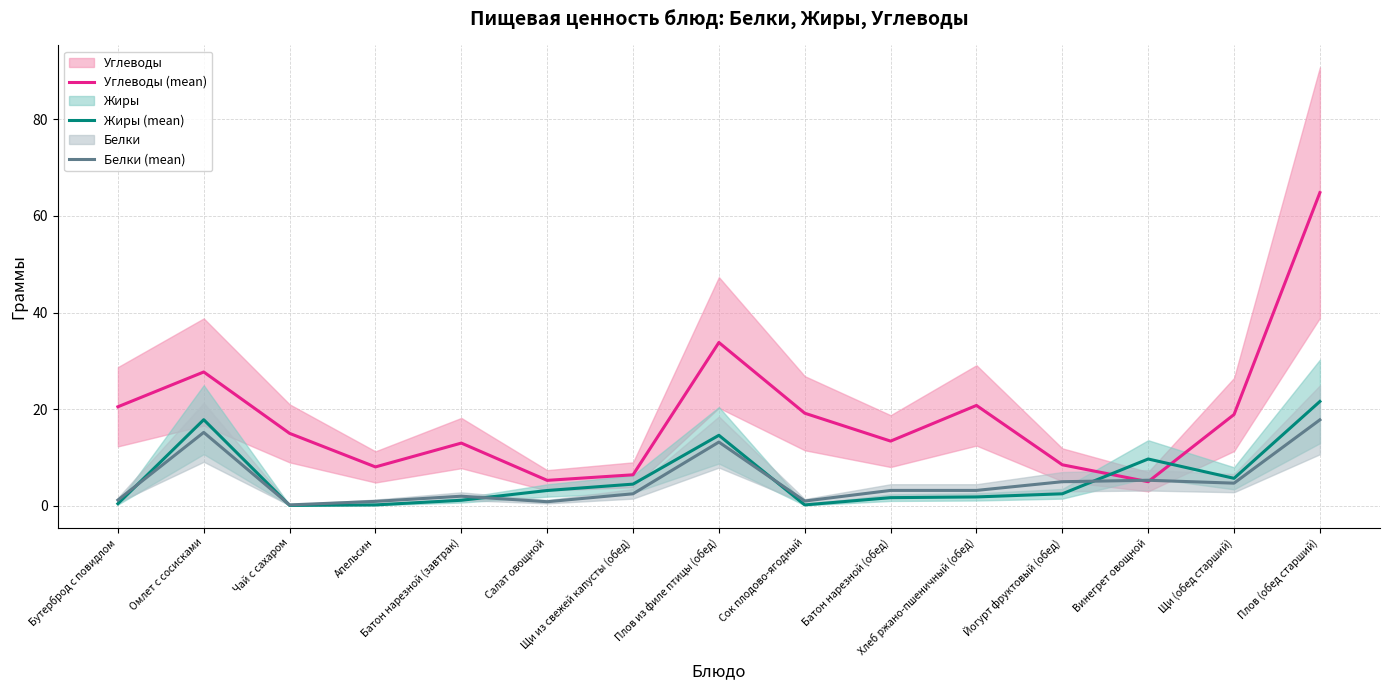

What is the total value across all series at Щи (обед старший)?

29.3